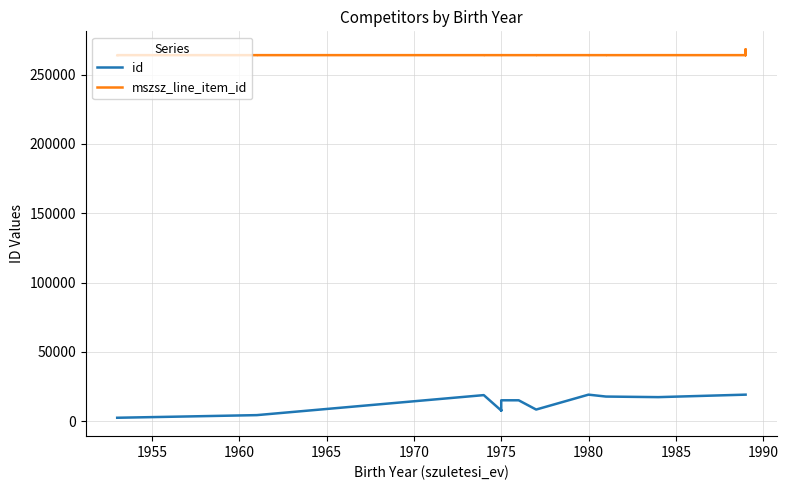

The value of mszsz_line_item_id at 1965 is 264077. True or false?

True